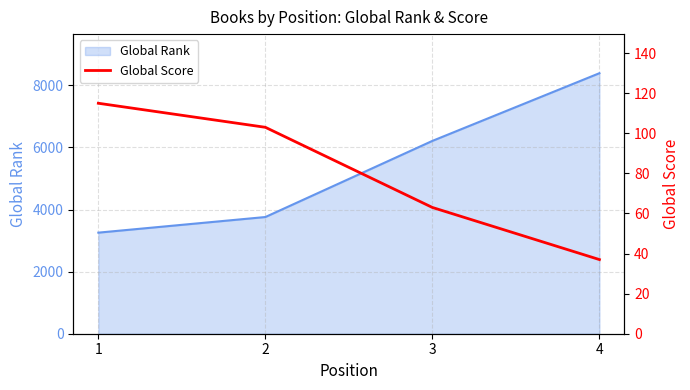

What is the sum of all values?

318